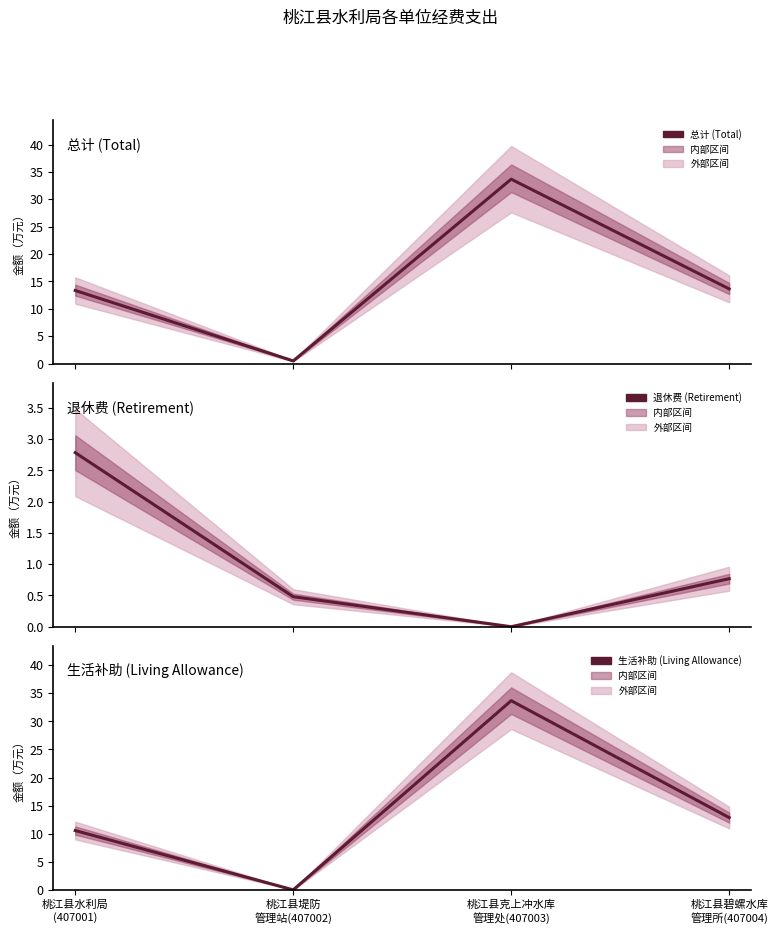

Which series ends up on top after the final intersection of 生活补助 (Living Allowance) and 退休费 (Retirement)?

生活补助 (Living Allowance)